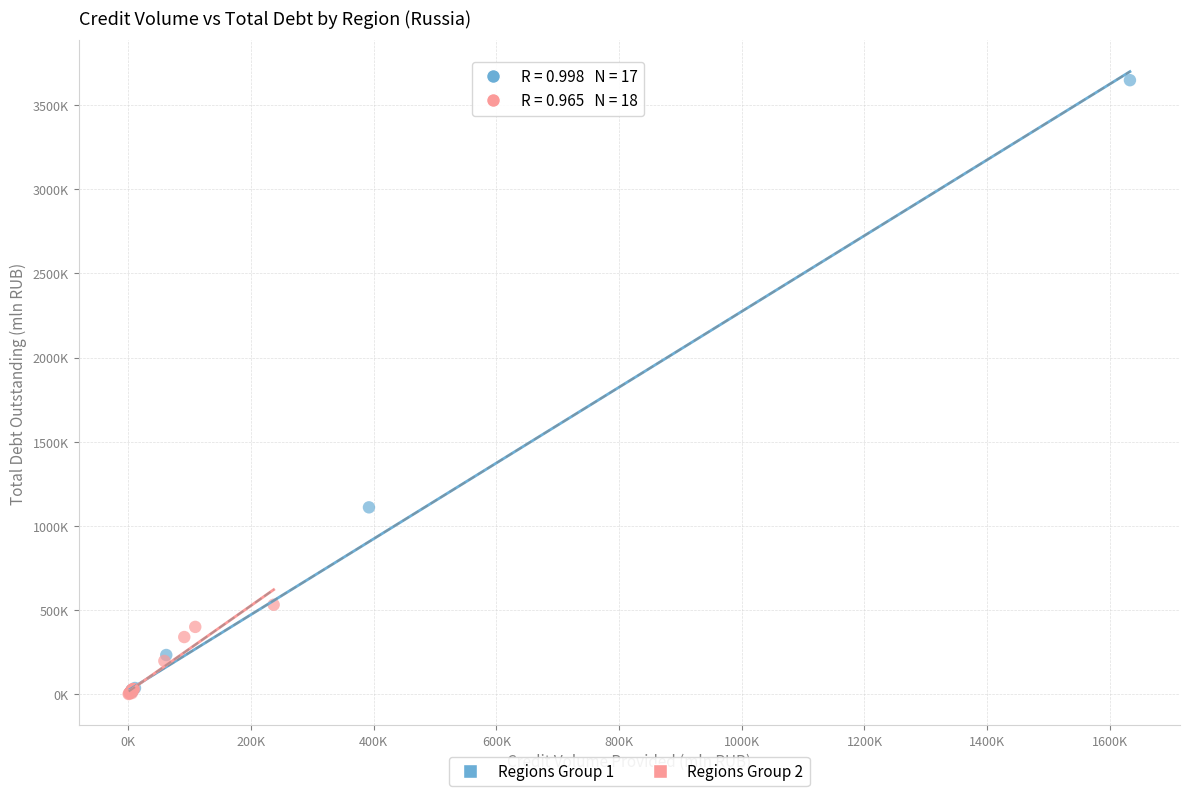

Which series reaches the maximum Y coordinate?

Regions Group 1